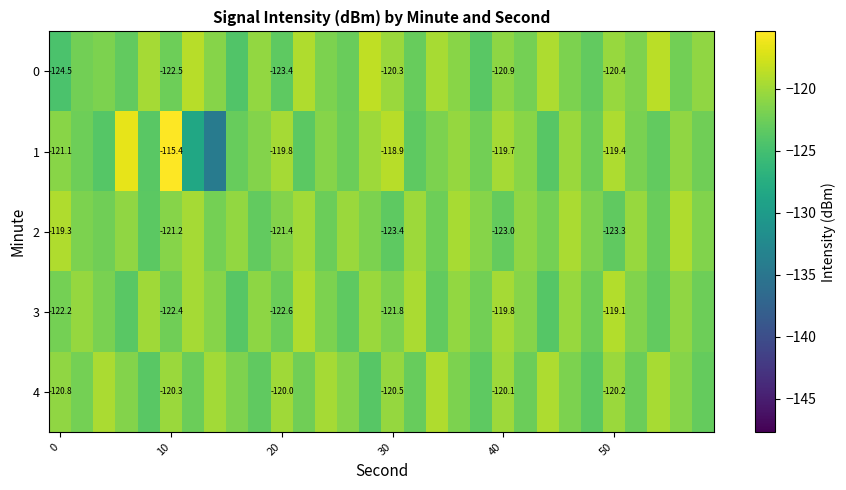

The value of 2 at 20 is -79.6. True or false?

False